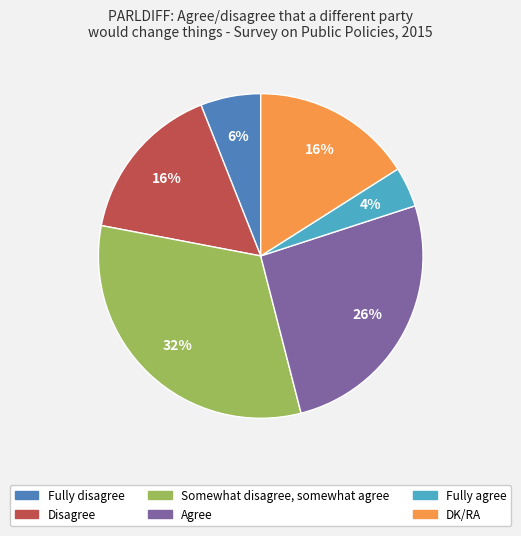

Count the number of slices in the pie.

6